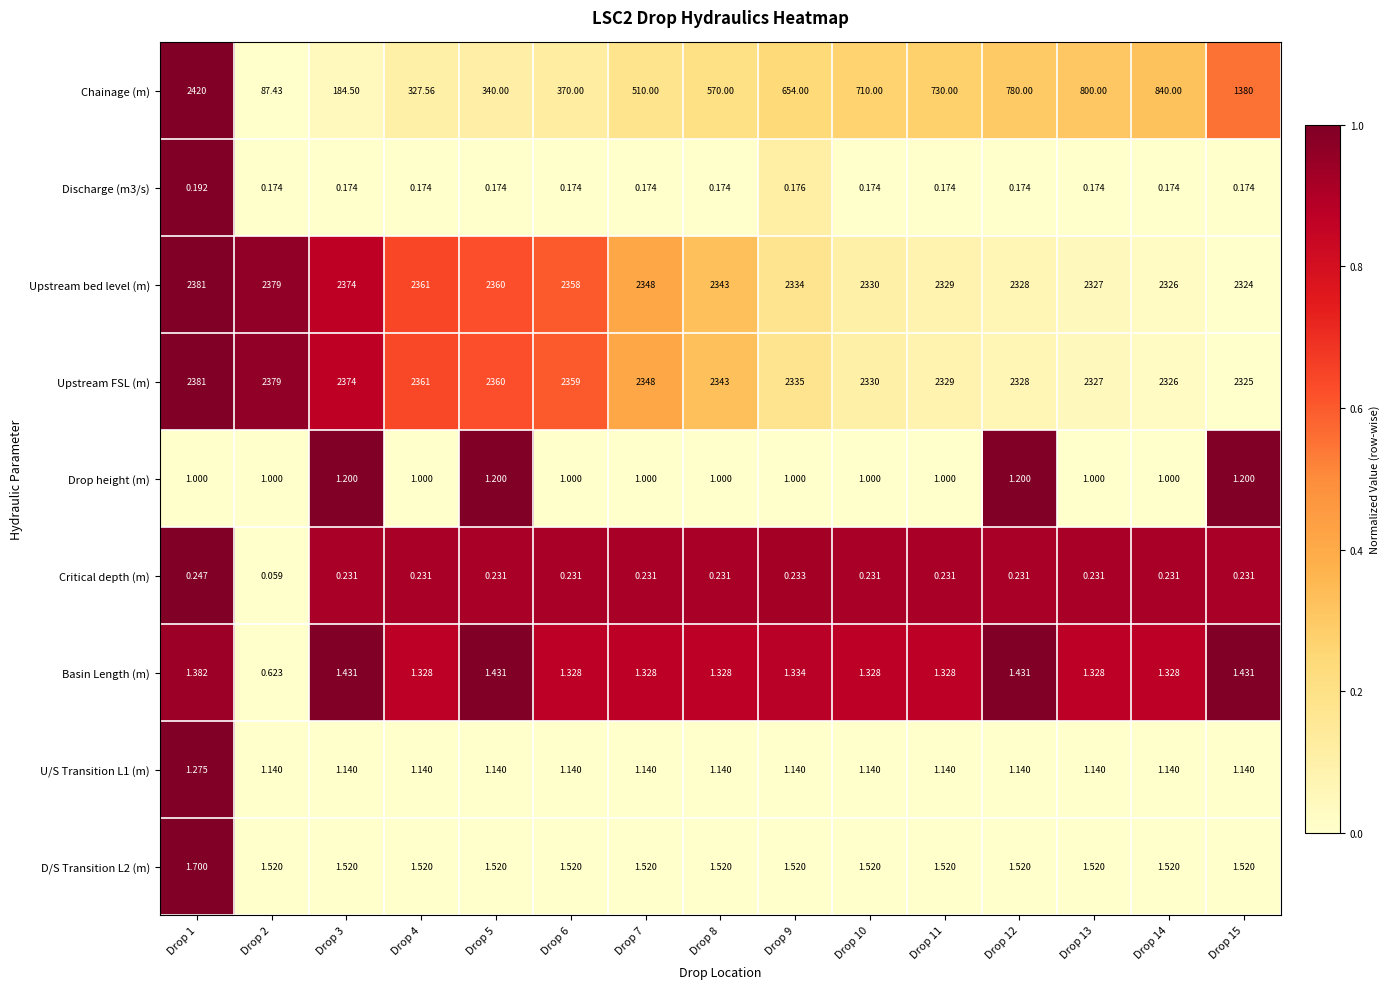

Which series has the largest total across all categories?

Upstream FSL (m)